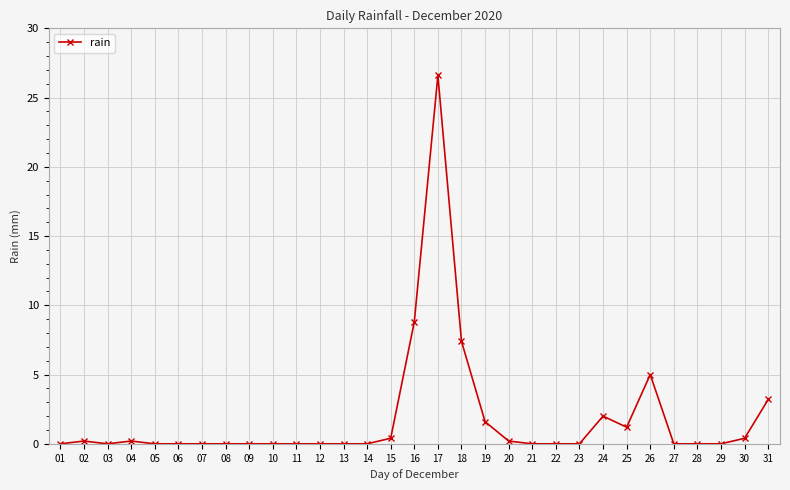

Count the number of categories in the chart.

31